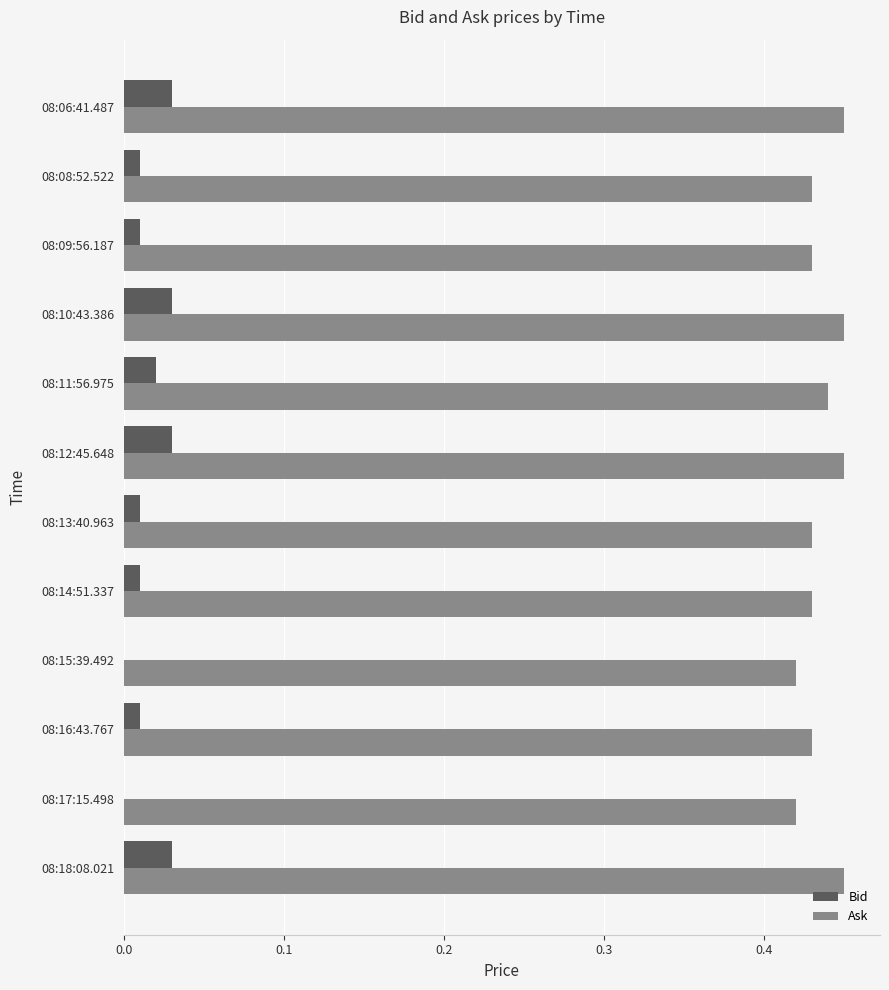

What is the sum of all Ask values?

5.2